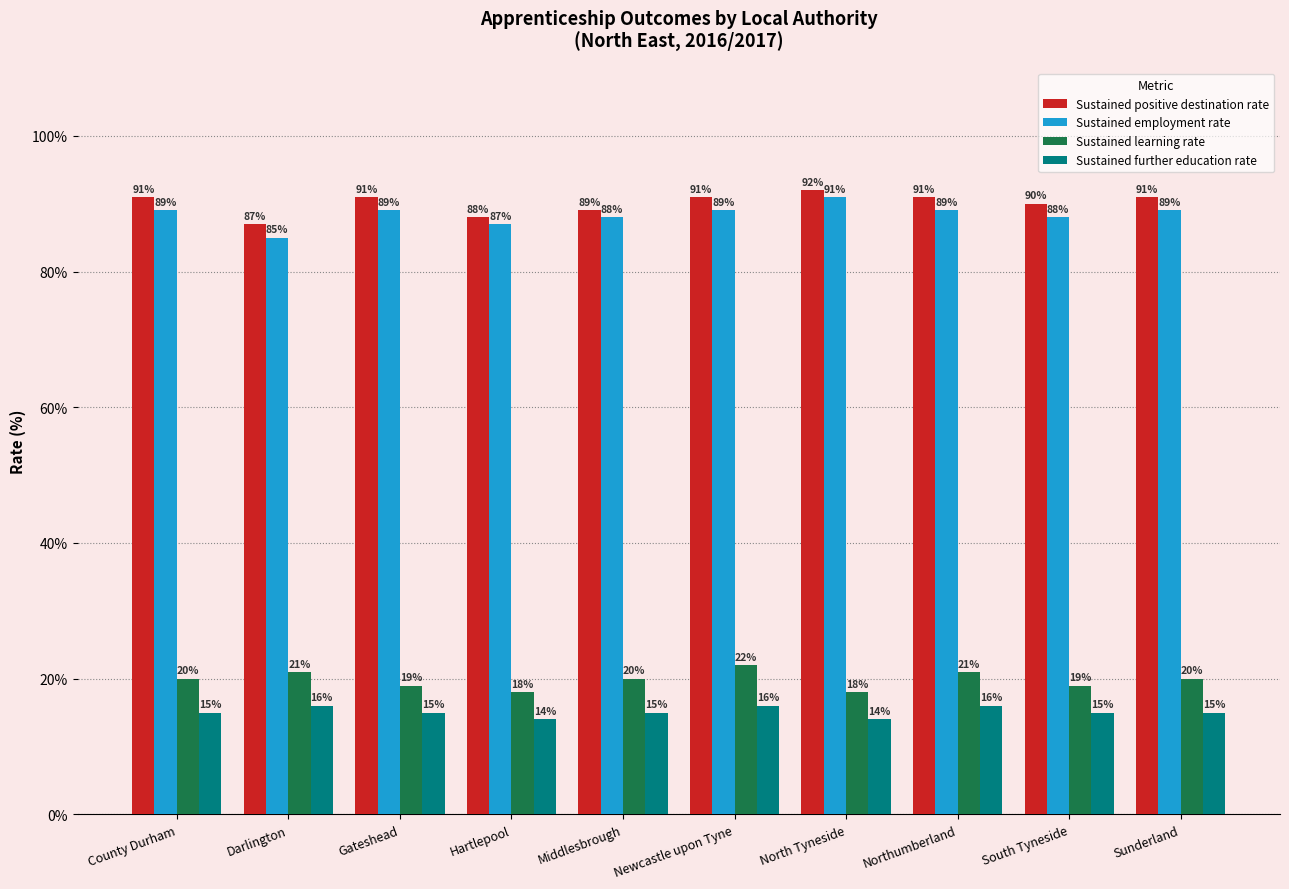

Does the chart contain any negative values?

No